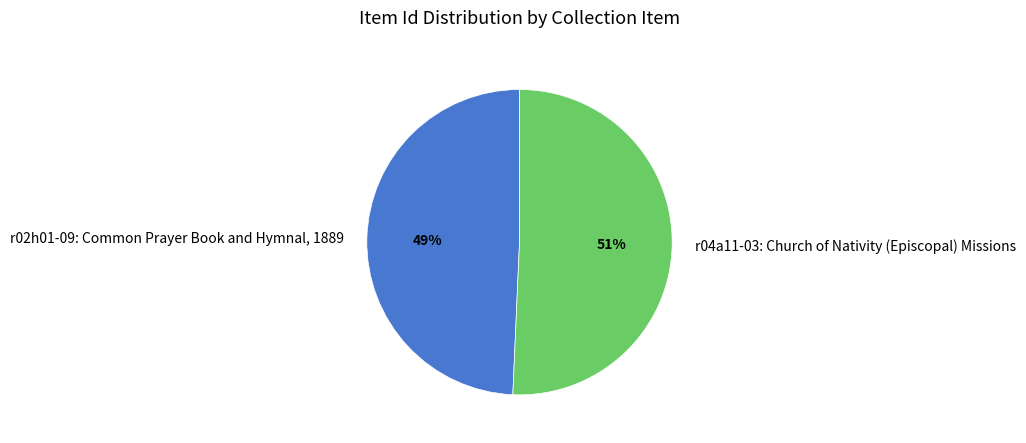

What is the largest slice in the pie chart?

r04a11-03: Church of Nativity (Episcopal) Missions